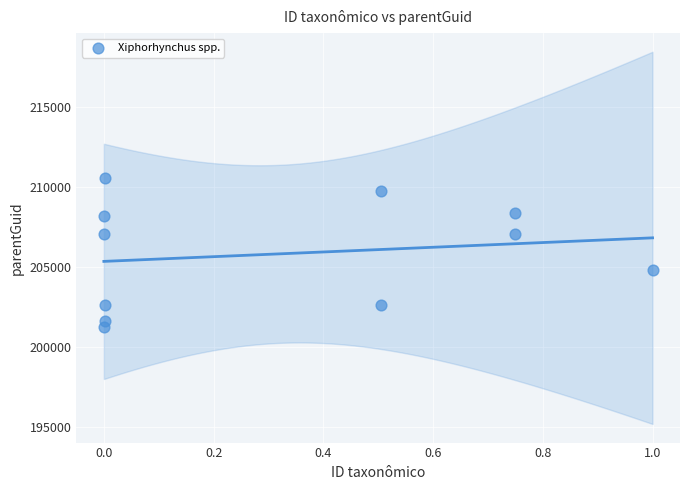

What is the range of X values (max minus min)?

1.0